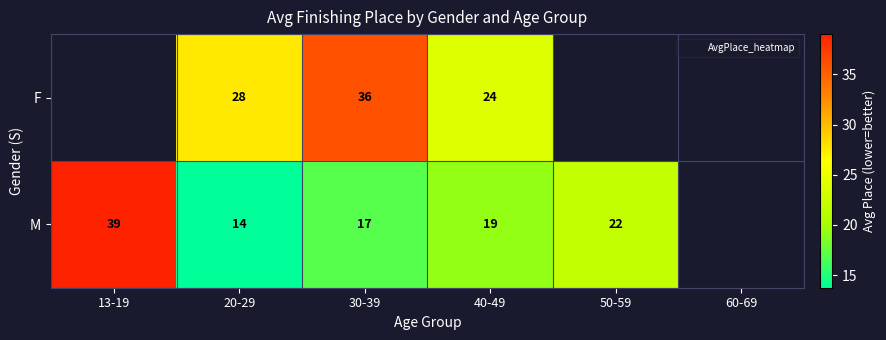

How many values in the M series are below 21?

3